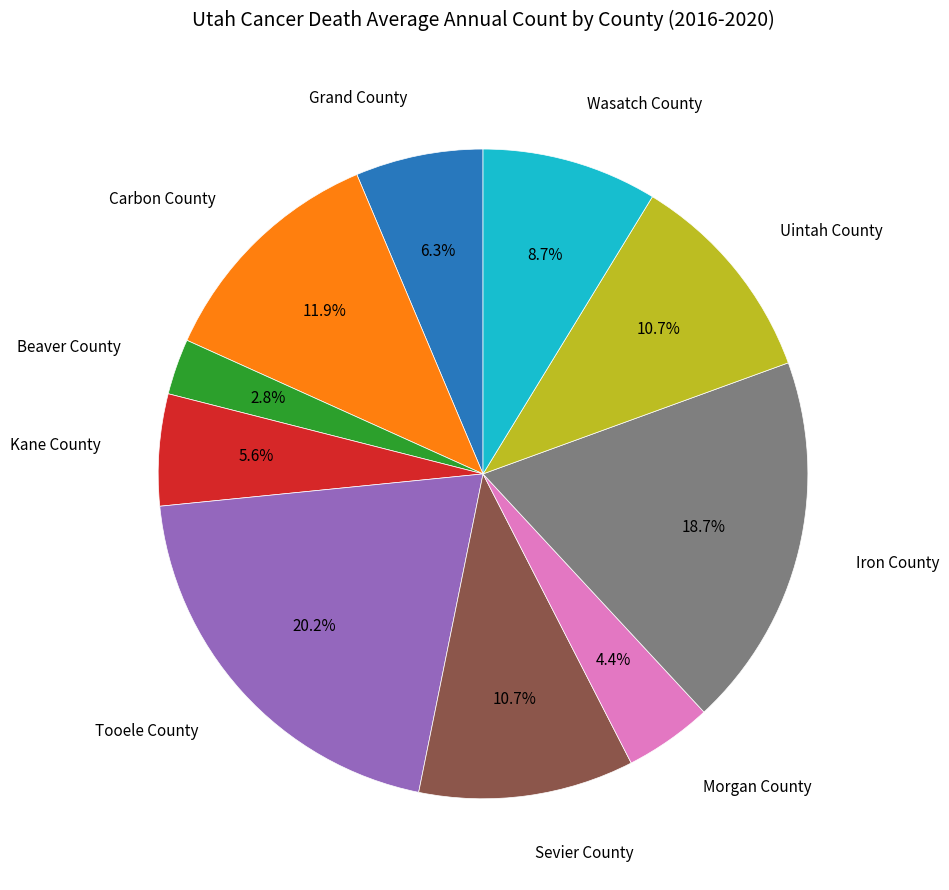

To the nearest percent, what is the difference between the largest and smallest slice percentages?

17%